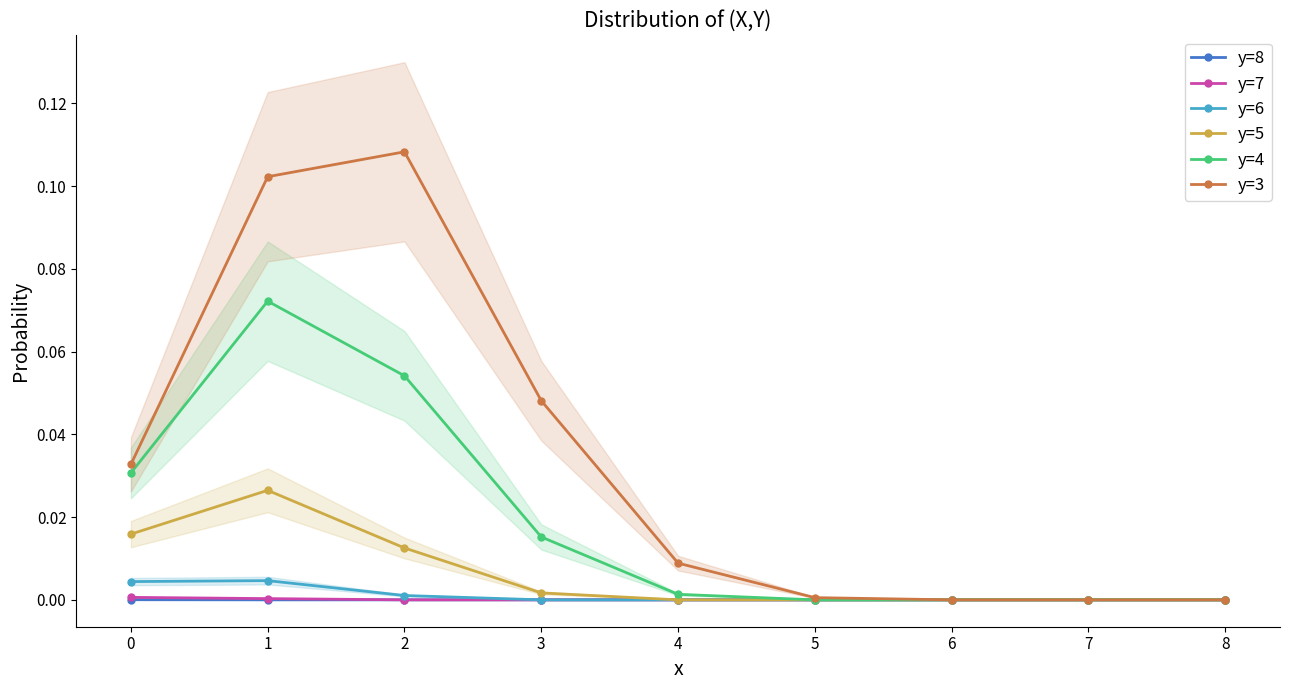

List the labels in order of y=4 value, largest first.

1, 2, 0, 3, 4, 5, 6, 7, 8